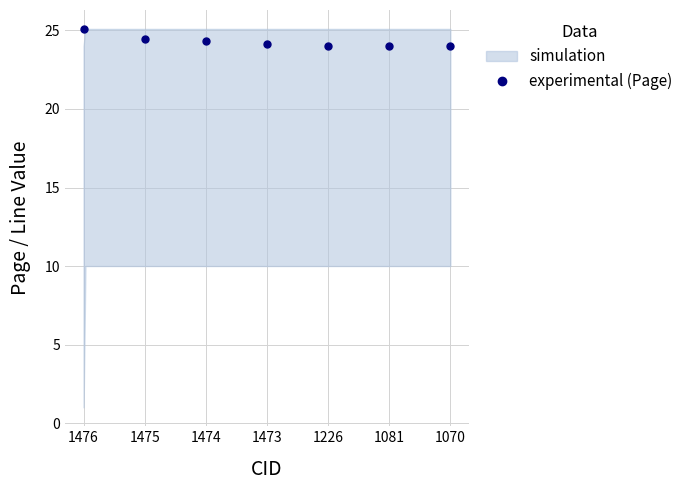

Is it true that experimental (Page) equals 35.6 at 1070?

False